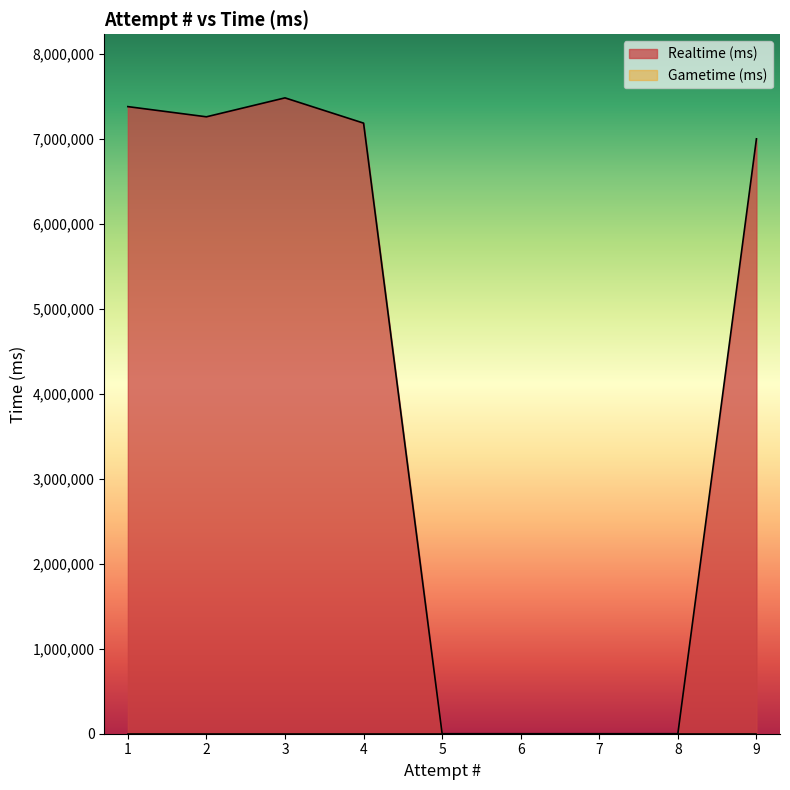

What is the greatest value displayed?

7485989